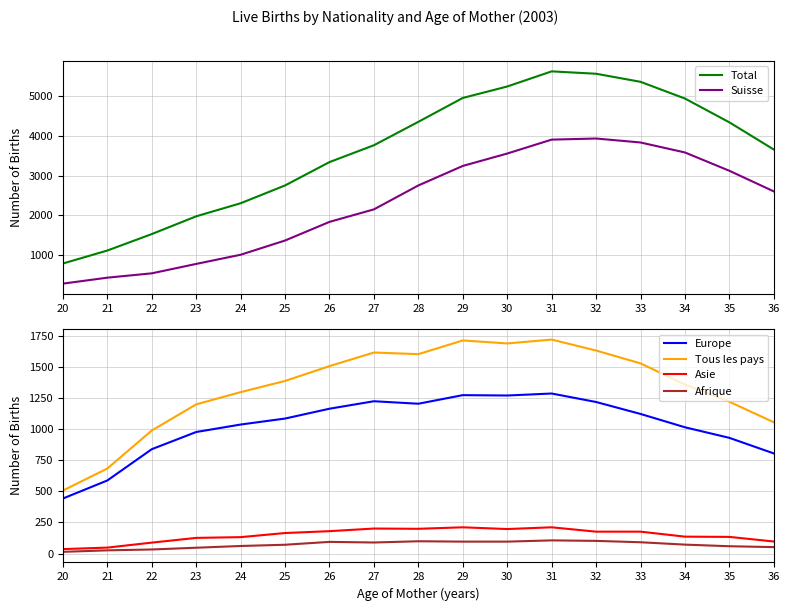

What is the minimum value shown in the chart?

14